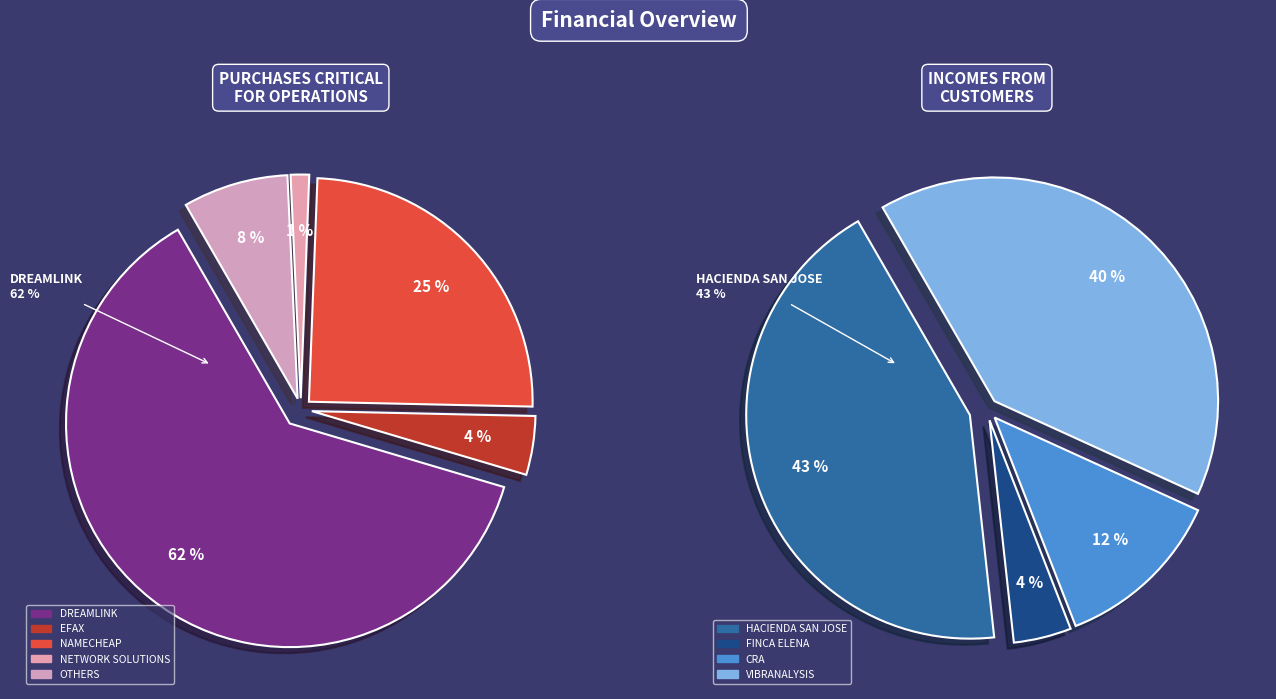

What is the ratio of the value at EFAX to the value at NAMECHEAP?

0.2